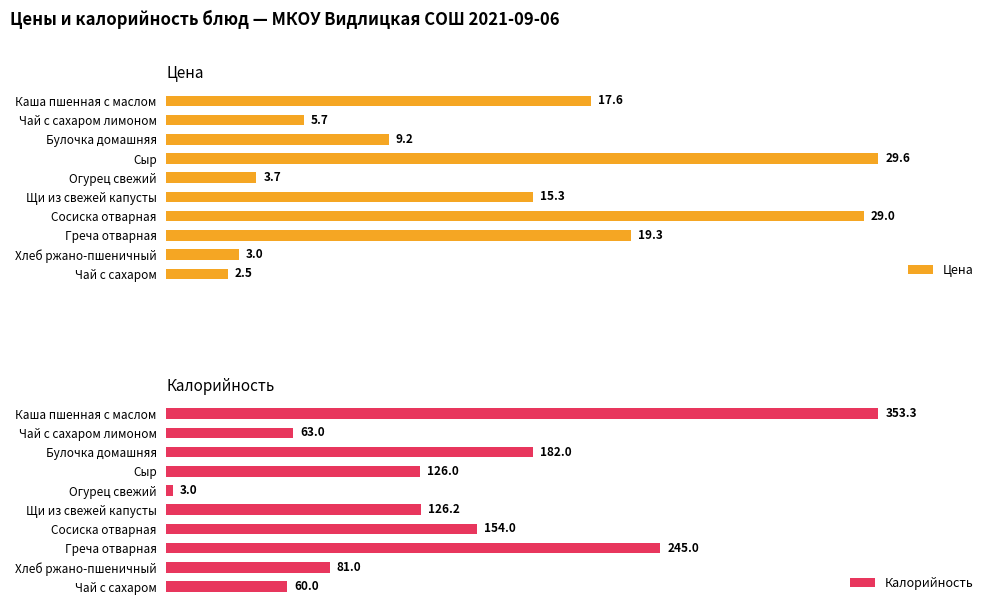

At which label does Калорийность reach its minimum?

Огурец свежий